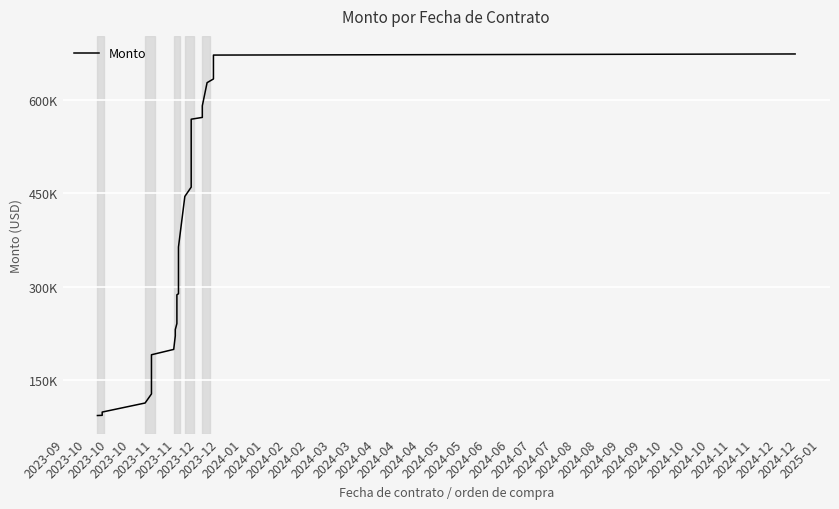

What is the maximum value shown in the chart?

673642.0